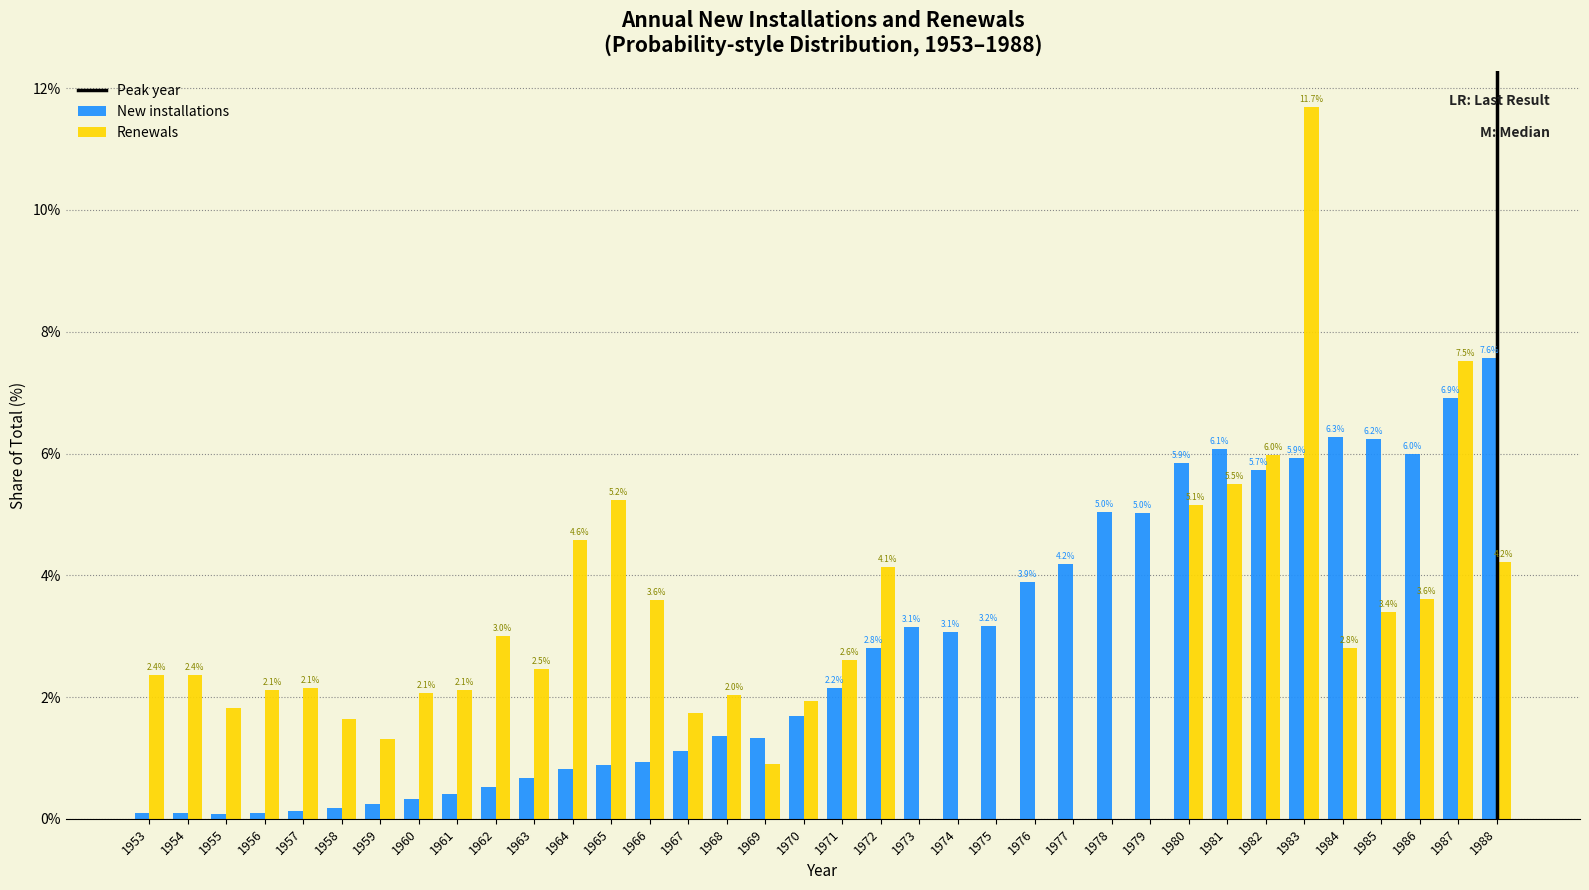

What is the greatest value displayed?

11.7